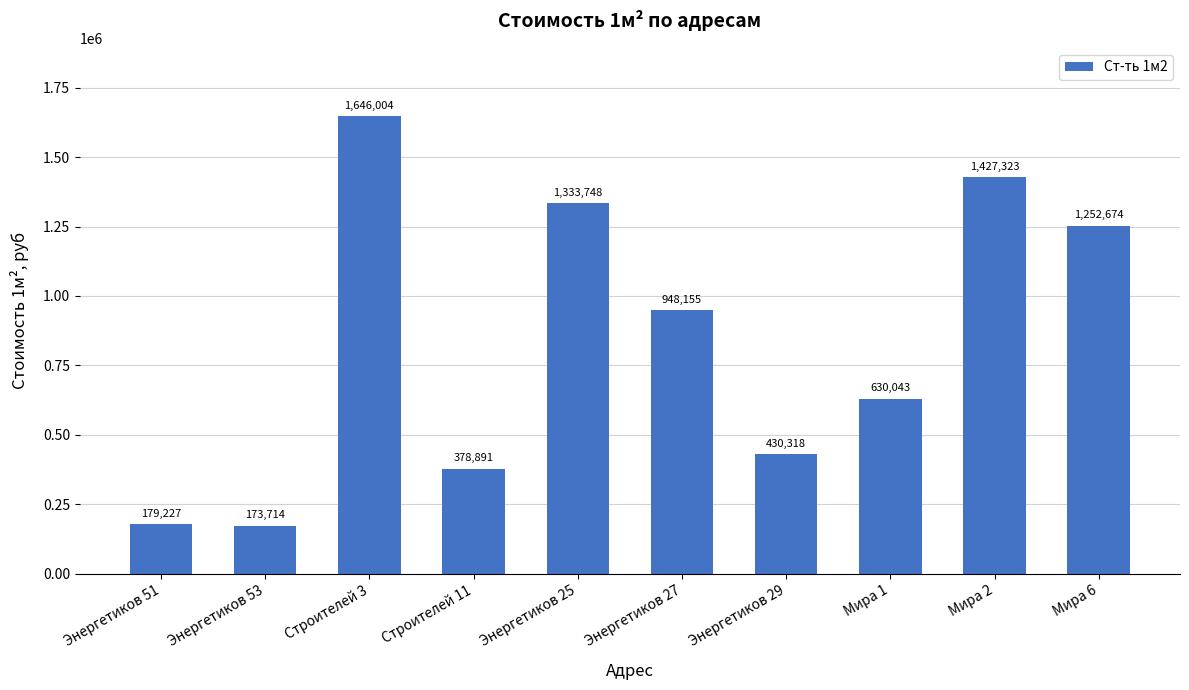

What is the label of the 5th bar from the right?

Энергетиков 27